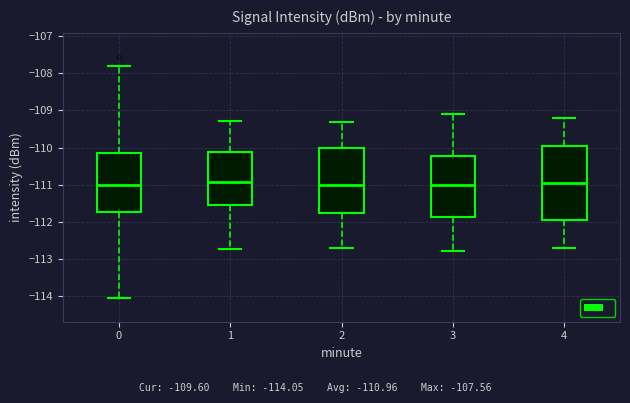

Comparing the boxes themselves (not the whiskers), which one is the tallest?

4